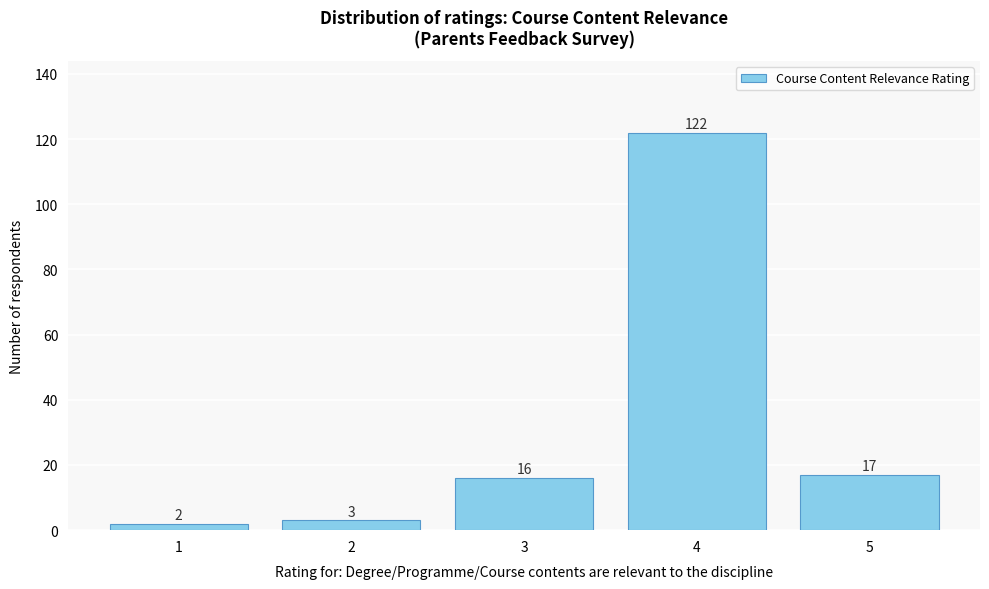

Reading left to right, transcribe all the data shown in this chart.

2	3	16	122	17